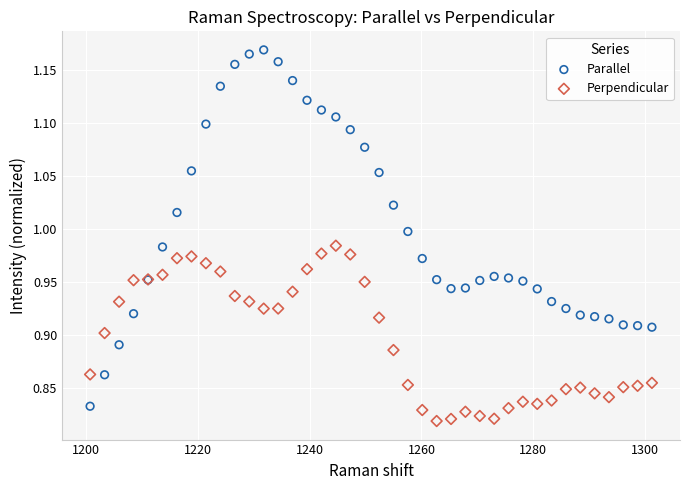

Which series contains the highest Y value?

Parallel